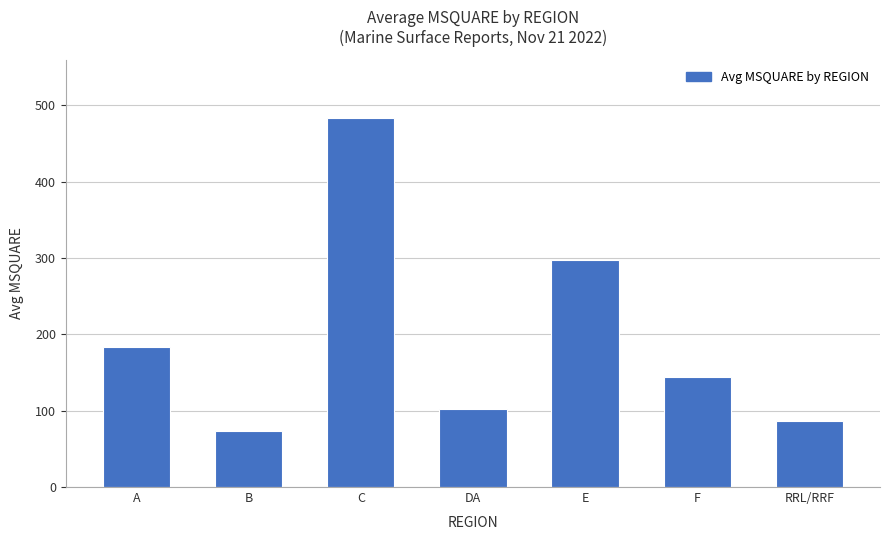

How many data points does each series have?

7